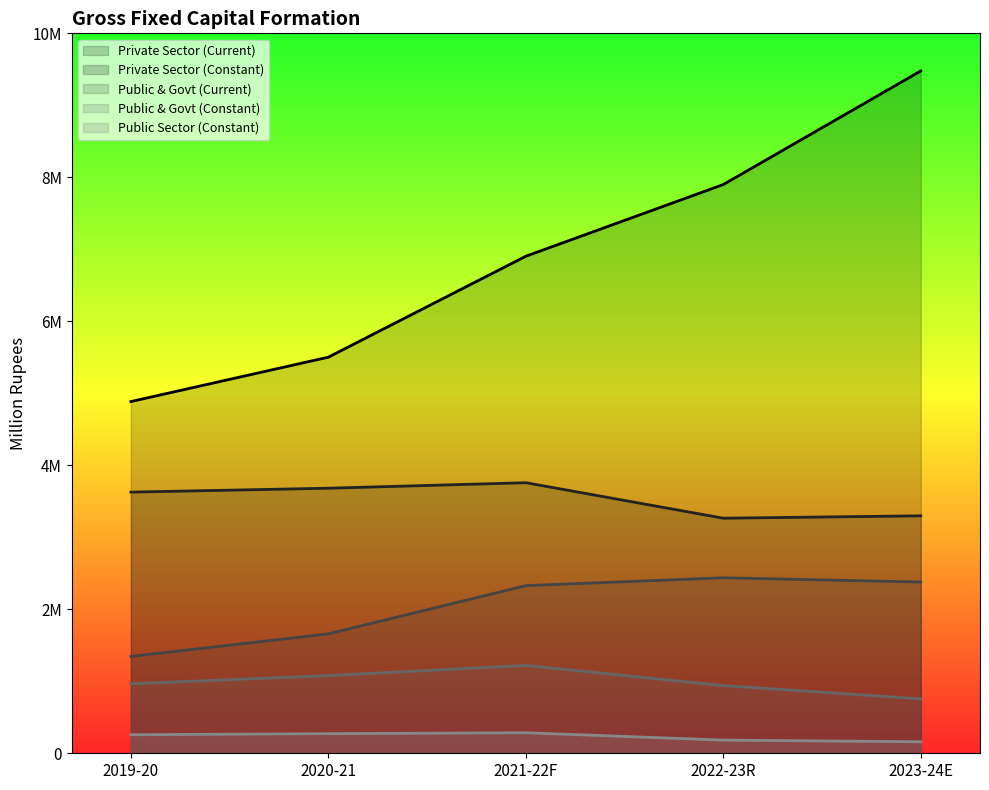

Count the number of categories in the chart.

5